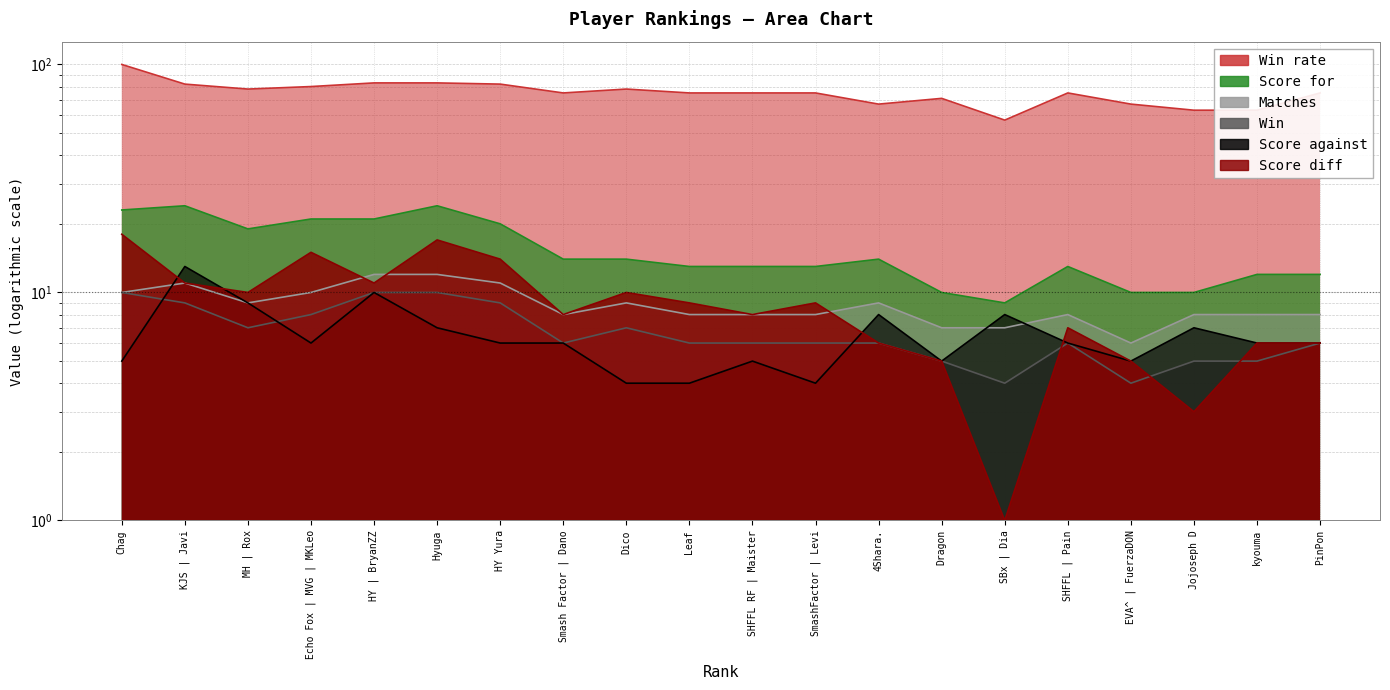

What is the value of the Matches point at the 6th from the left?

12